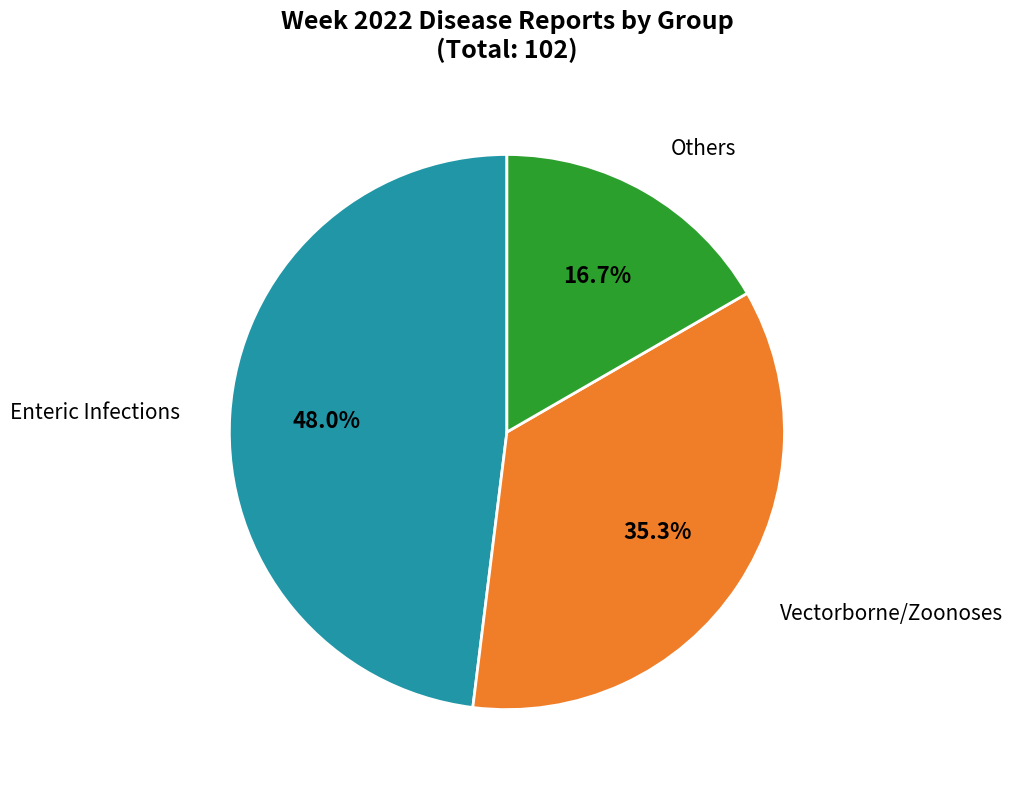

Does any single category account for the majority?

No